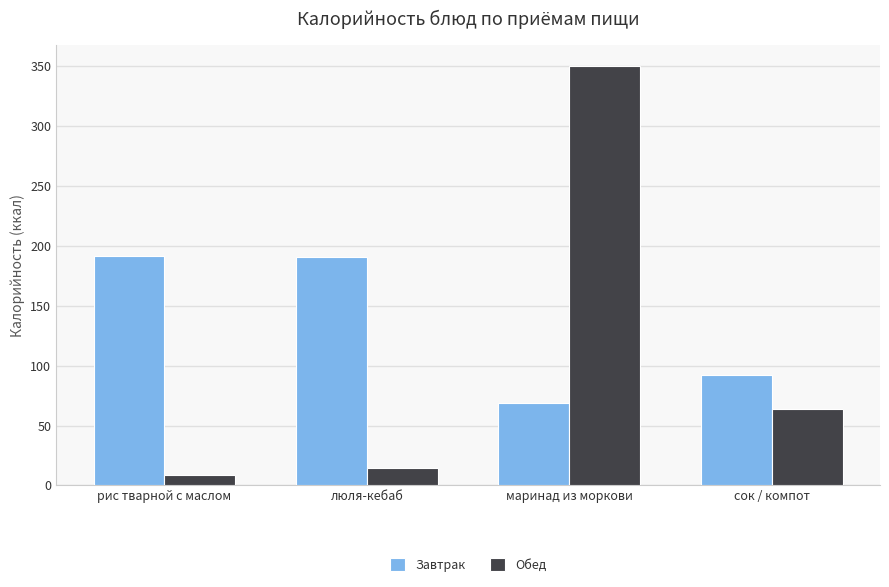

Rank the series at сок / компот from lowest to highest value.

Обед, Завтрак